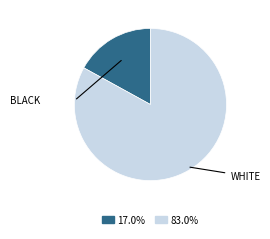

Does any single category account for the majority?

Yes